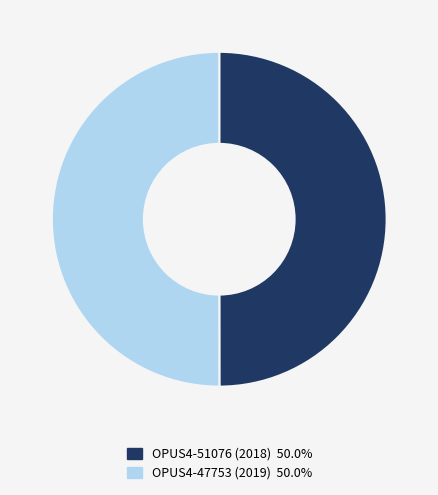

Combined, do OPUS4-51076 (2018) 50.0% and OPUS4-47753 (2019) 50.0% account for over 50%?

Yes